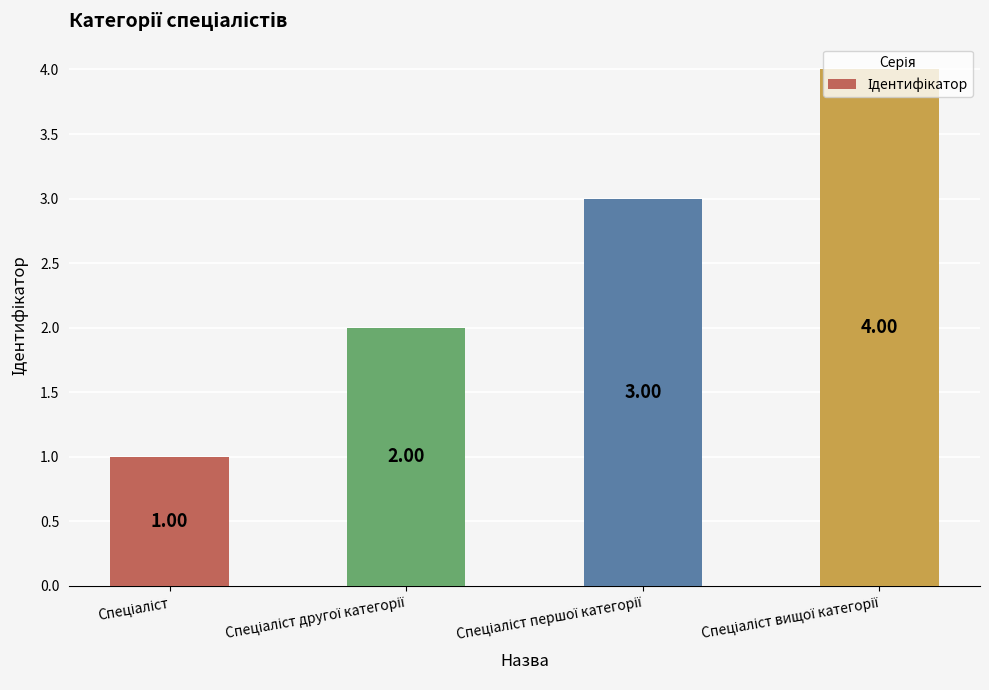

Count the number of categories in the chart.

4